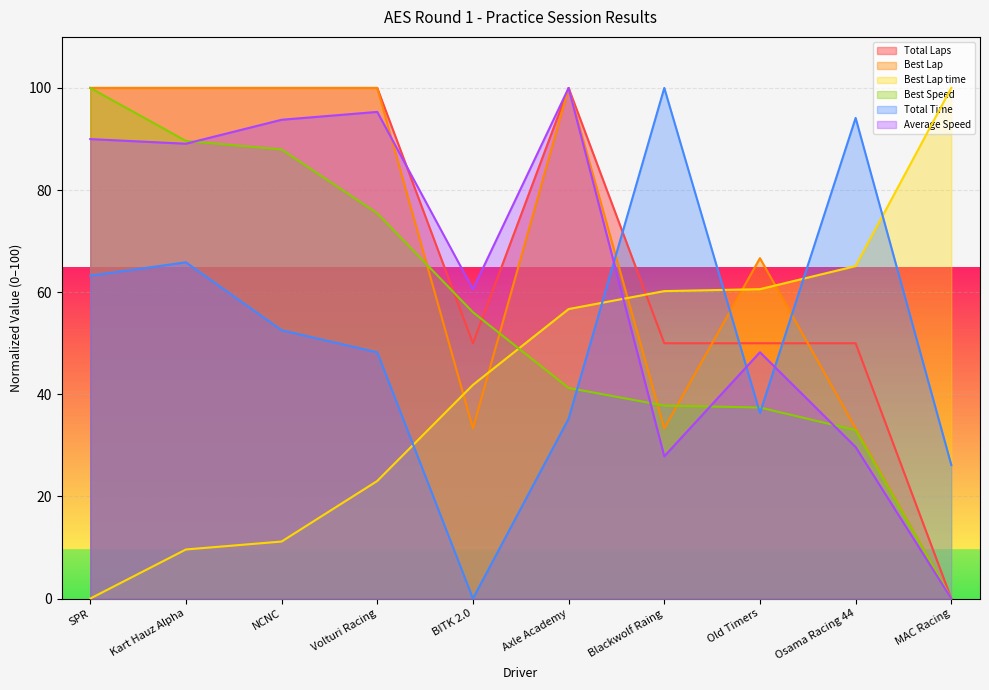

What is the value of the Best Lap point at the 5th from the left?

33.3